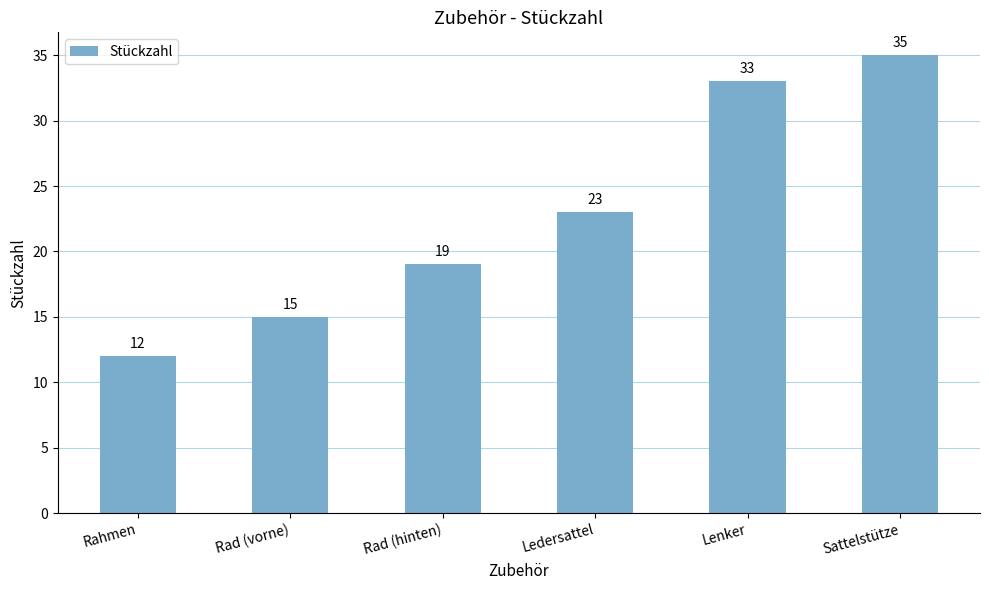

Read the value at Lenker, to the nearest 10.

30